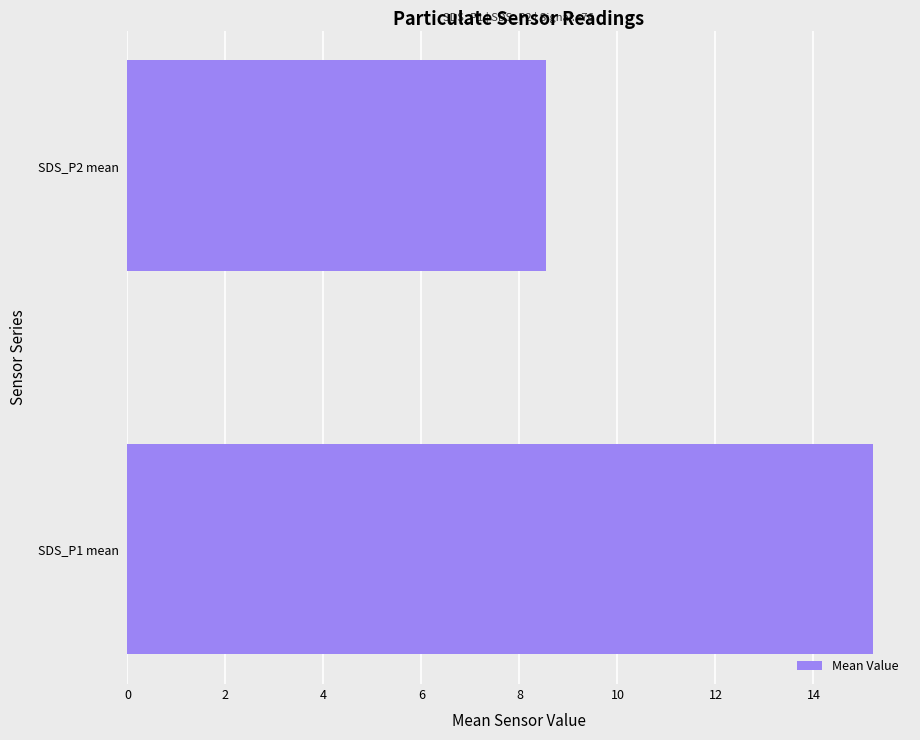

Approximately how many times larger is the value at SDS_P1 mean compared to SDS_P2 mean?

1.8